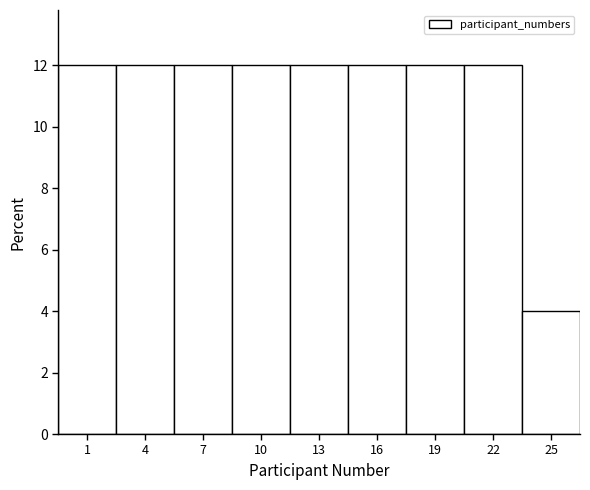

Reading left to right, list all the values displayed in this chart.

1=12	4=12	7=12	10=12	13=12	16=12	19=12	22=12	25=4